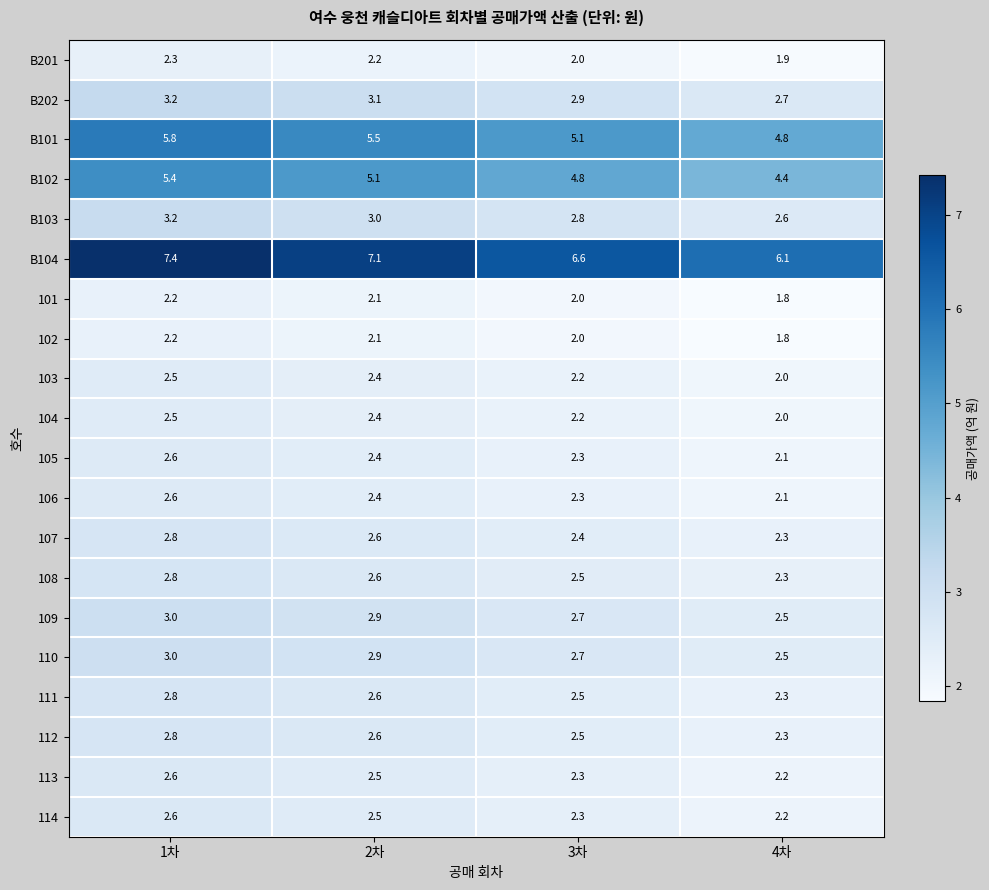

What is the sum of all 102 values?

8.1